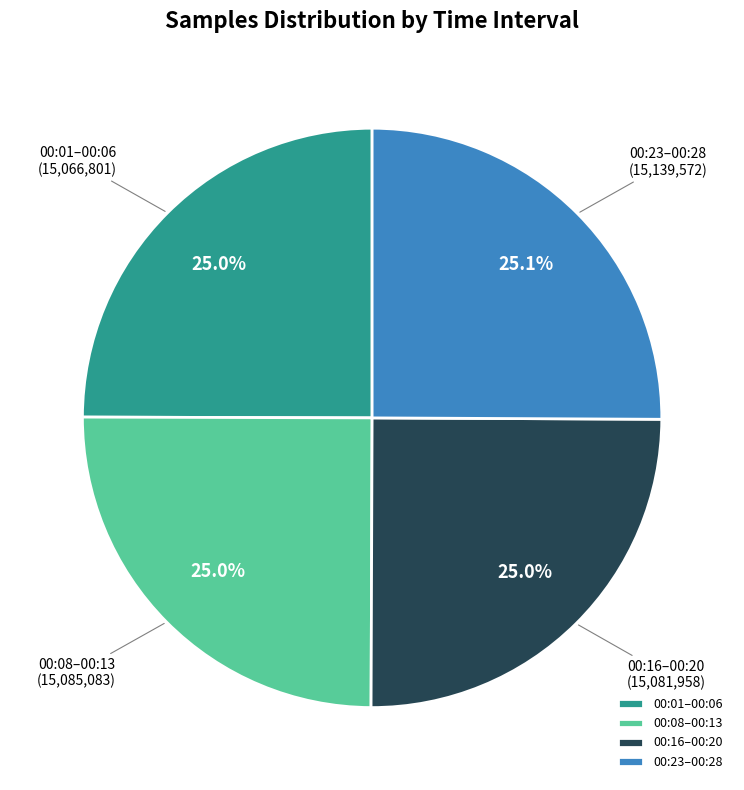

Does 00:23–00:28 represent more than half of the total?

No